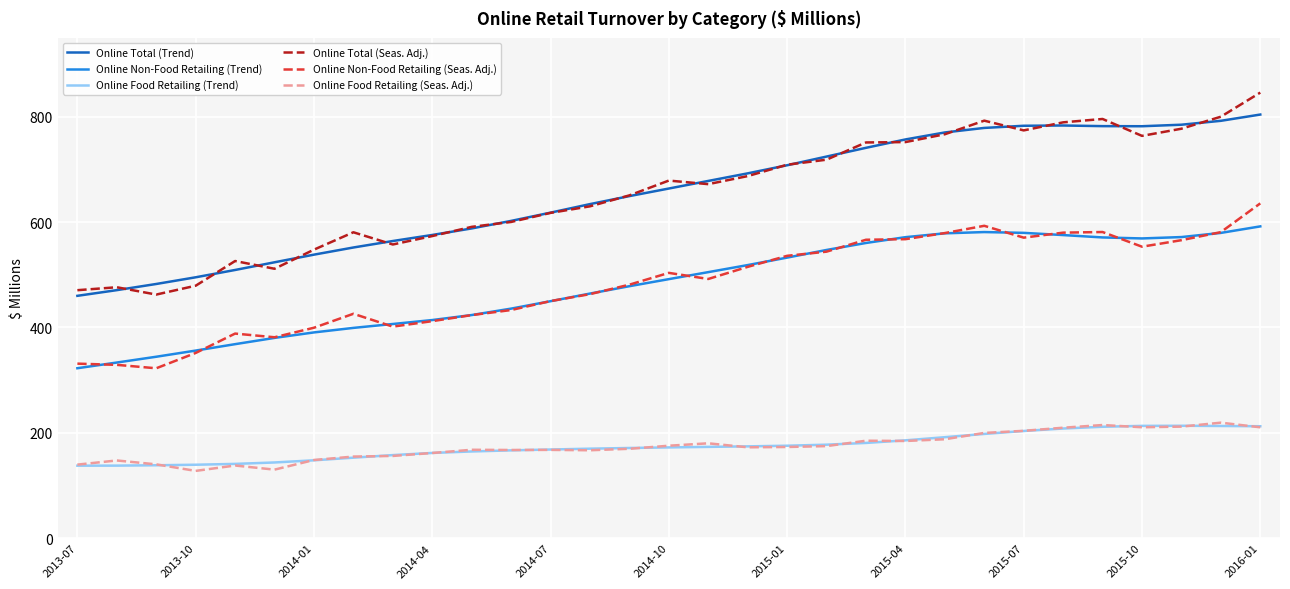

True or false: Online Total (Seas. Adj.) and Online Food Retailing (Trend) intersect in this chart.

False